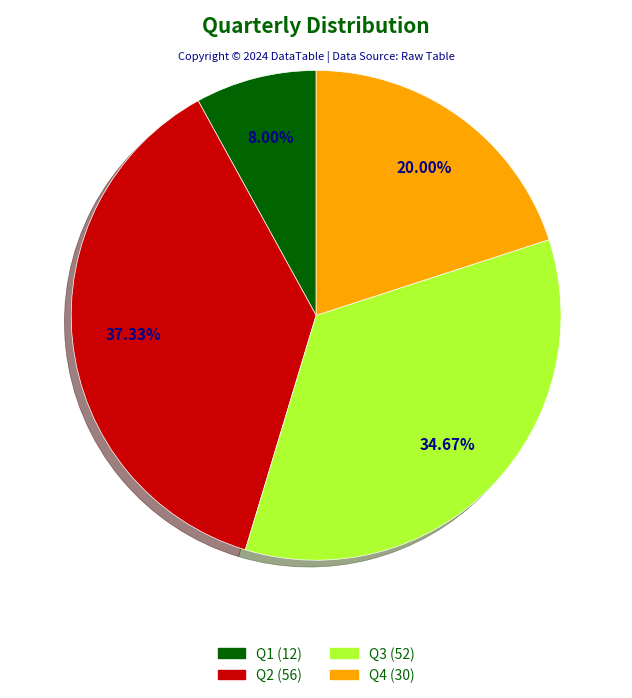

Is there a majority slice in this chart?

No